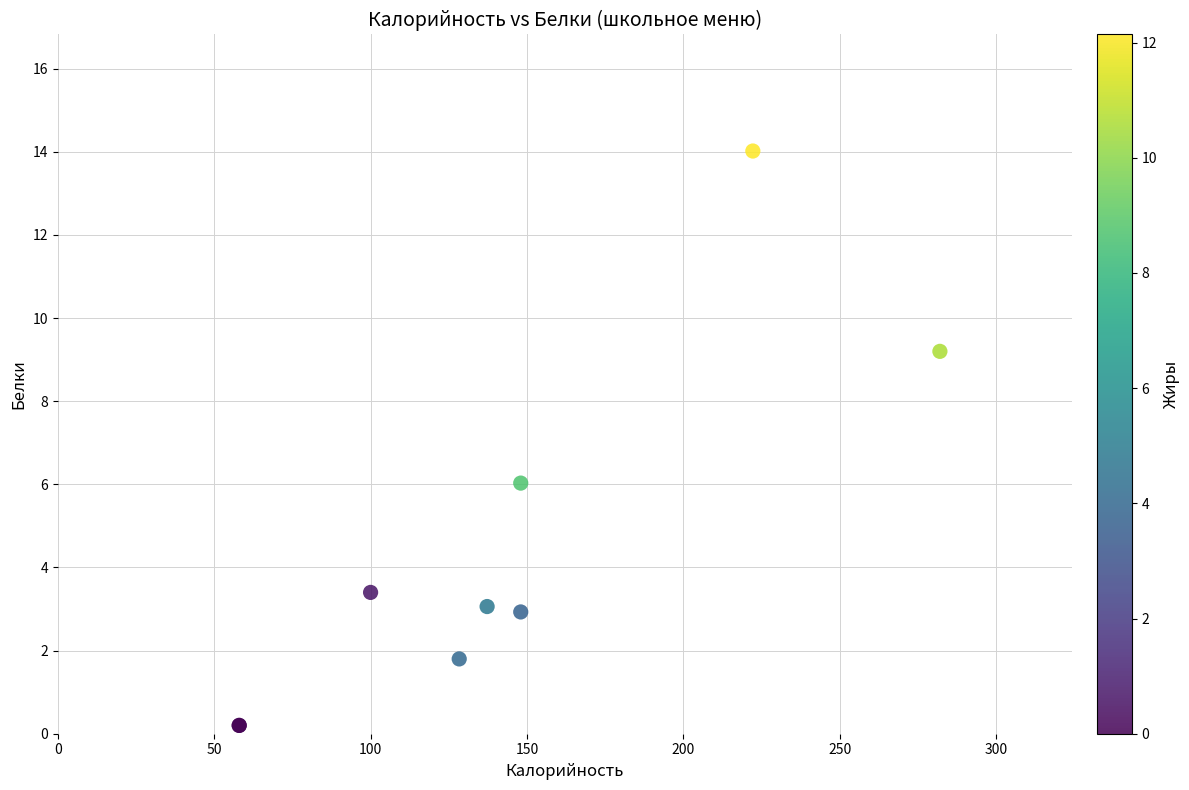

What Y value in the scatter plot is closest to 7?

6.0